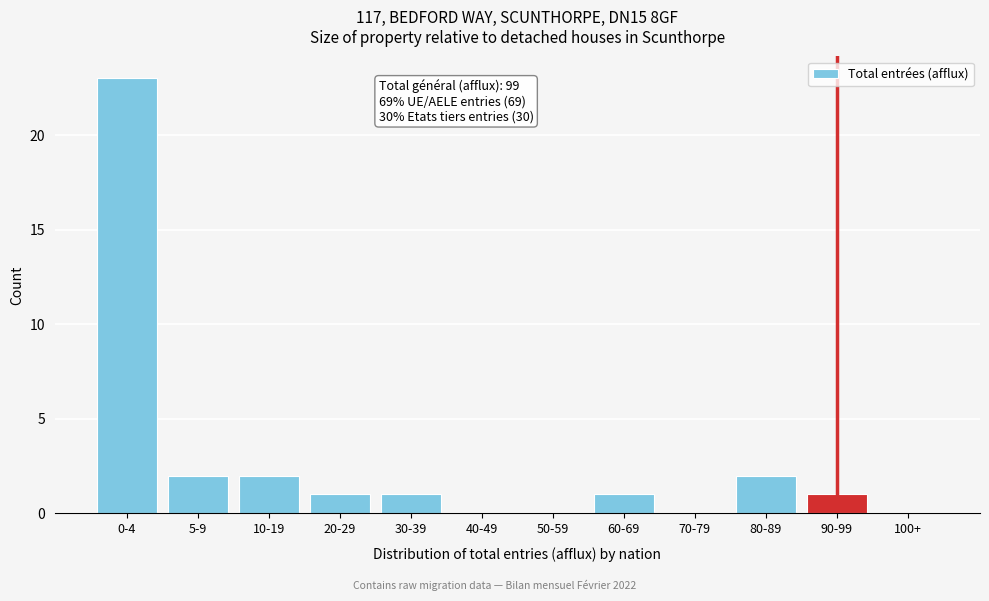

Reading left to right, transcribe all the data shown in this chart.

0-4=23	5-9=2	10-19=2	20-29=1	30-39=1	40-49=0	50-59=0	60-69=1	70-79=0	80-89=2	90-99=1	100+=0